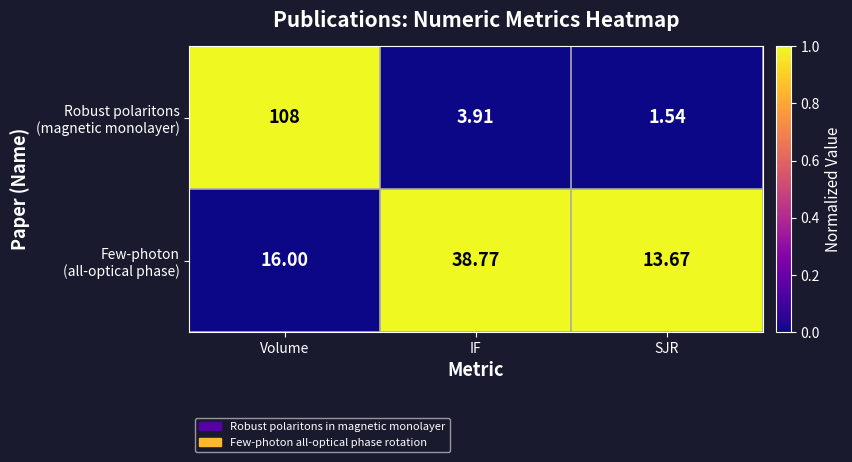

At which category is the sum across all series the highest?

Volume